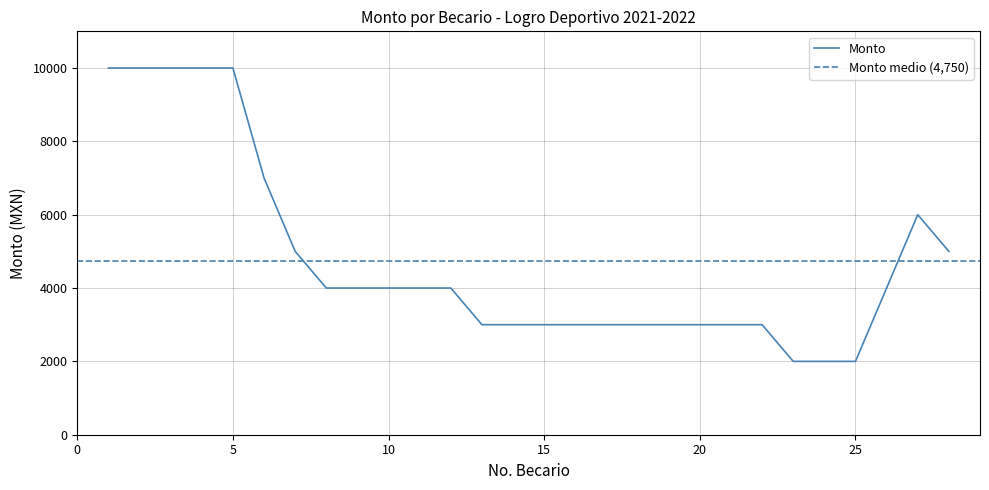

What is the difference between the values at 19 and 5?

7000